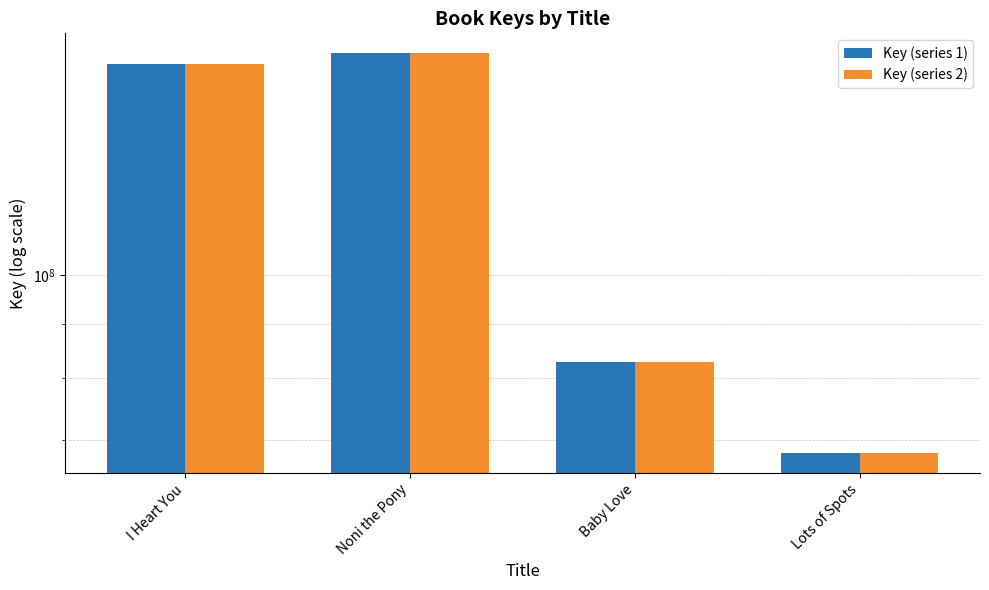

What is the value of the Key (series 1) bar at the 3rd from the left?

82930724